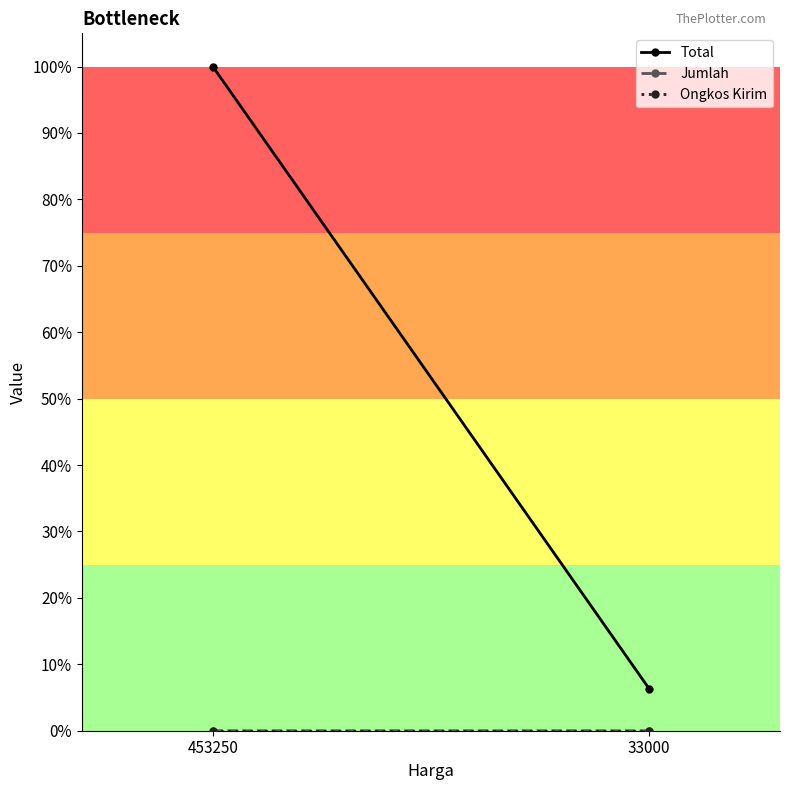

Is it true that Jumlah equals 0.0 at 453250?

False